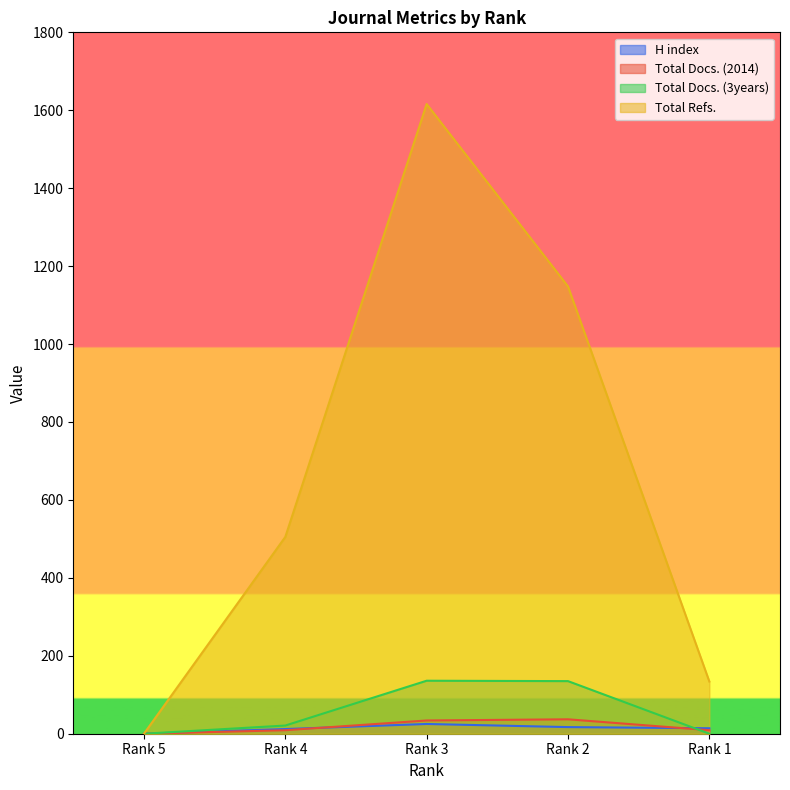

True or false: Total Refs. and H index cross at least once.

False